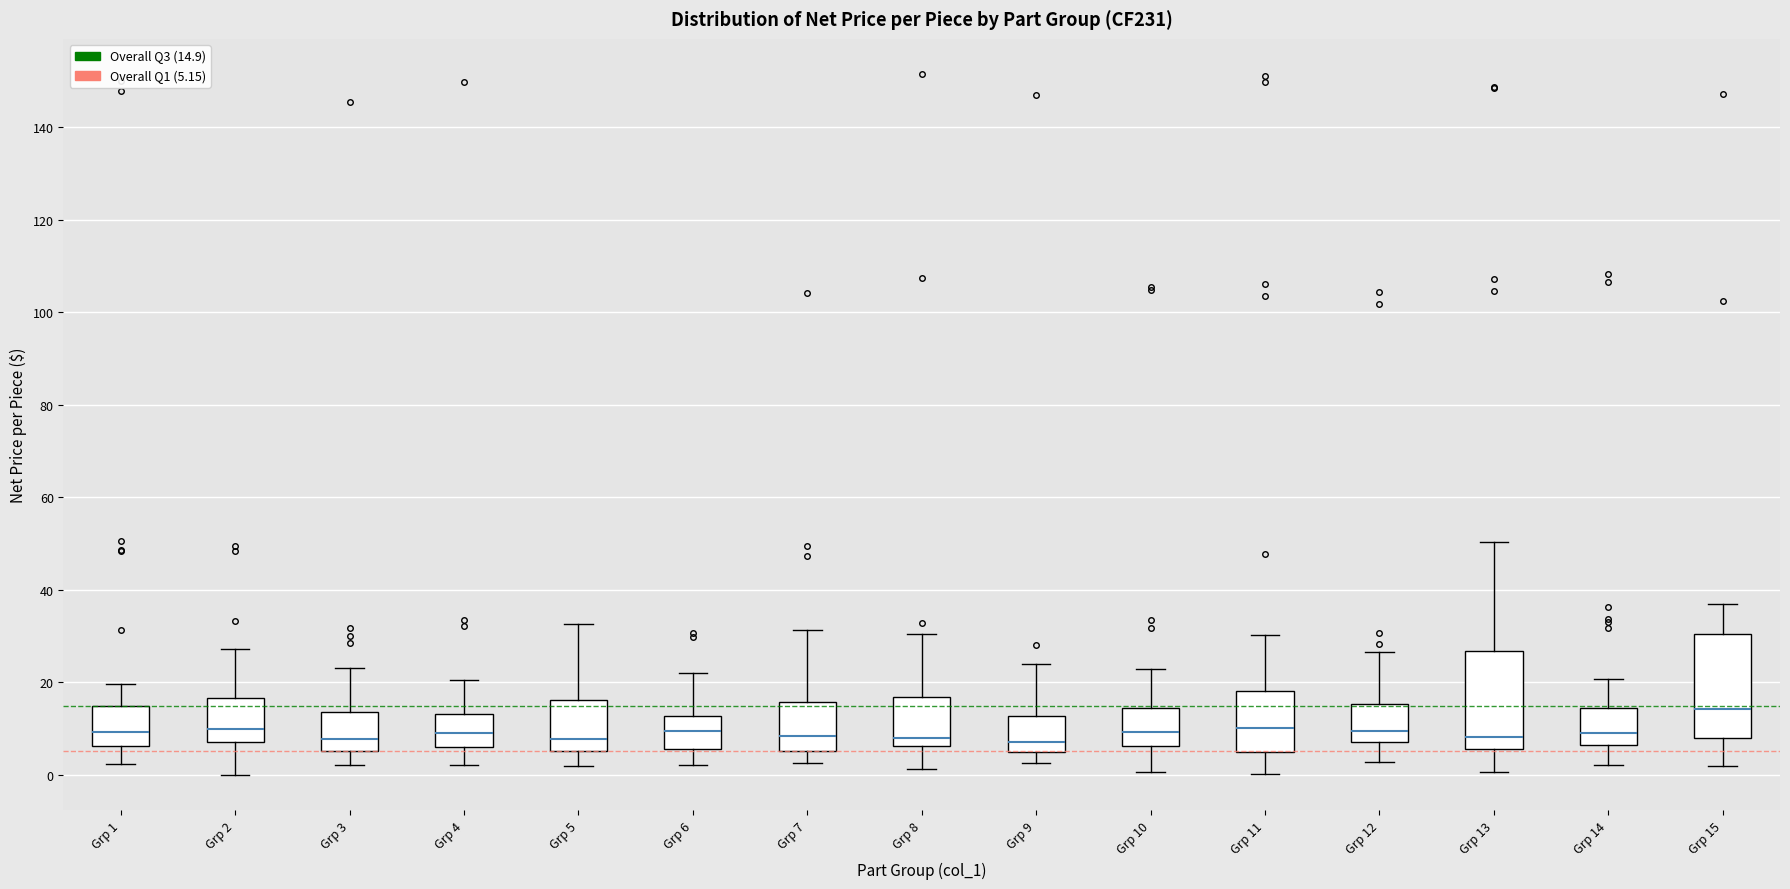

Reading left to right, transcribe this box plot: for each box, give where its median line is, the range the box spans, and where its two whiskers end, as read against the y-axis. The values are not printed on the chart, so give them approximately, as read against the axis.

Grp 1: median 10, box 6 to 14, whiskers 2 to 20
Grp 2: median 10, box 8 to 16, whiskers 0 to 28
Grp 3: median 8, box 6 to 14, whiskers 2 to 24
Grp 4: median 10, box 6 to 14, whiskers 2 to 20
Grp 5: median 8, box 6 to 16, whiskers 2 to 32
Grp 6: median 10, box 6 to 12, whiskers 2 to 22
Grp 7: median 8, box 6 to 16, whiskers 2 to 32
Grp 8: median 8, box 6 to 16, whiskers 2 to 30
Grp 9: median 8, box 6 to 12, whiskers 2 to 24
Grp 10: median 10, box 6 to 14, whiskers 0 to 22
Grp 11: median 10, box 6 to 18, whiskers 0 to 30
Grp 12: median 10, box 8 to 16, whiskers 2 to 26
Grp 13: median 8, box 6 to 26, whiskers 0 to 50
Grp 14: median 10, box 6 to 14, whiskers 2 to 20
Grp 15: median 14, box 8 to 30, whiskers 2 to 36